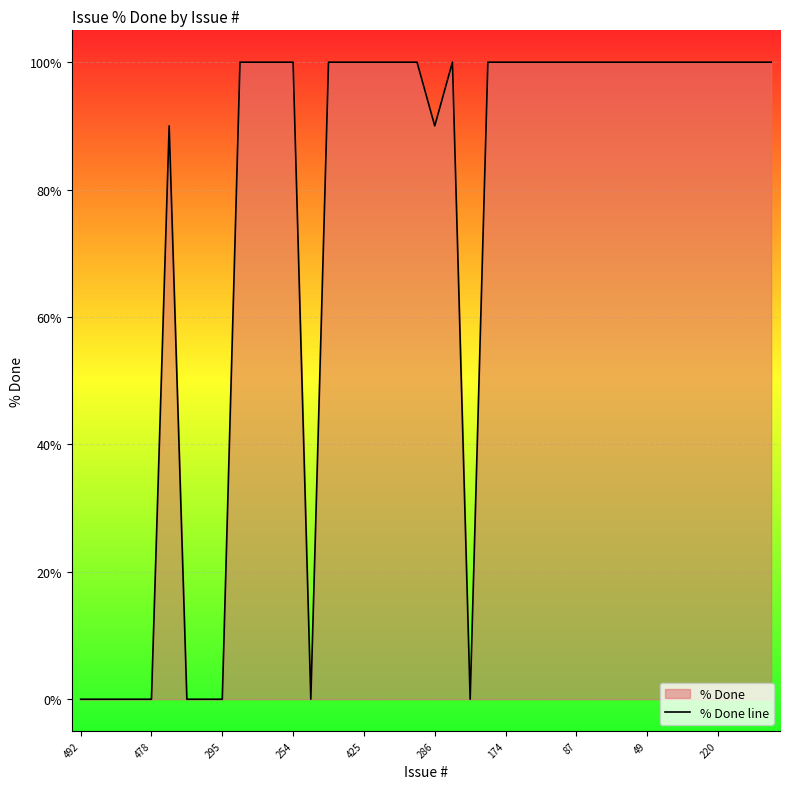

What is the difference between the maximum and minimum values?

100